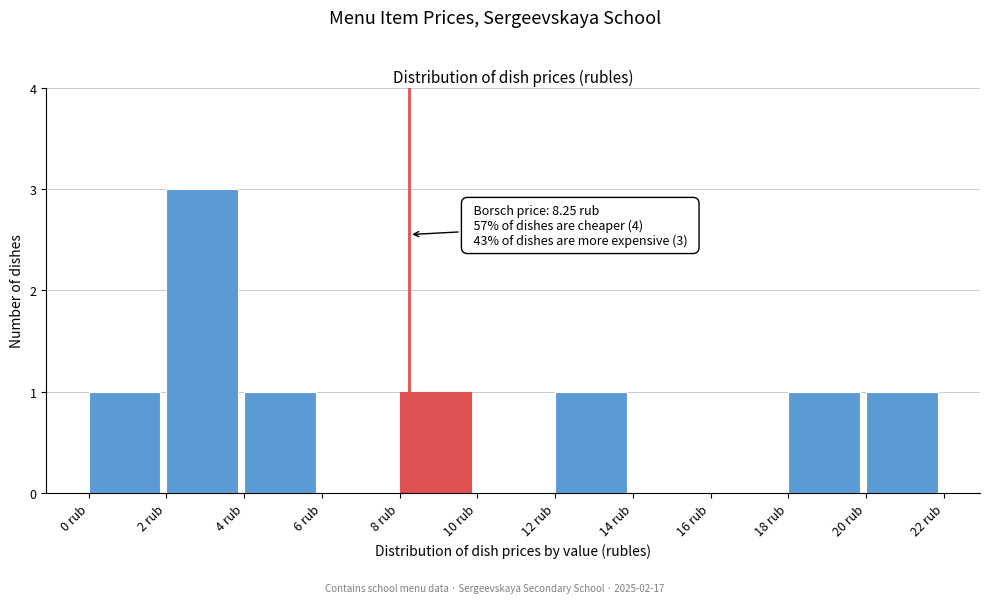

Which range on the x-axis has the tallest bar?

2 to 4